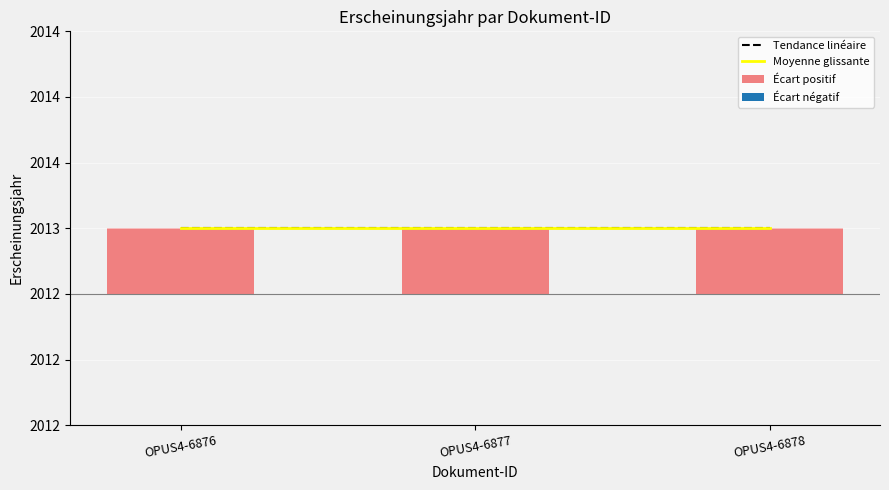

At which category is the sum across all series the highest?

OPUS4-6876